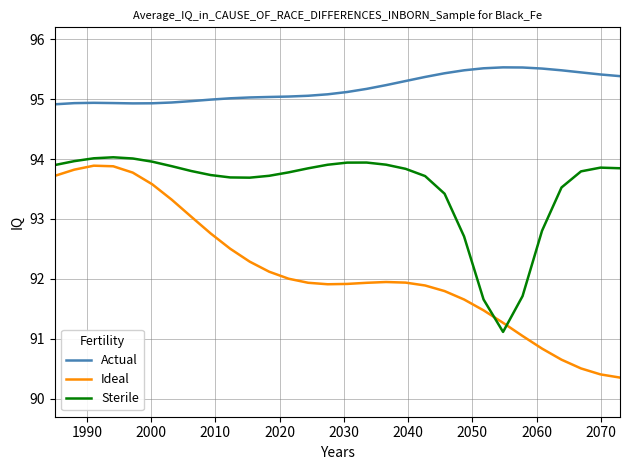

What is the smallest value displayed?

90.4